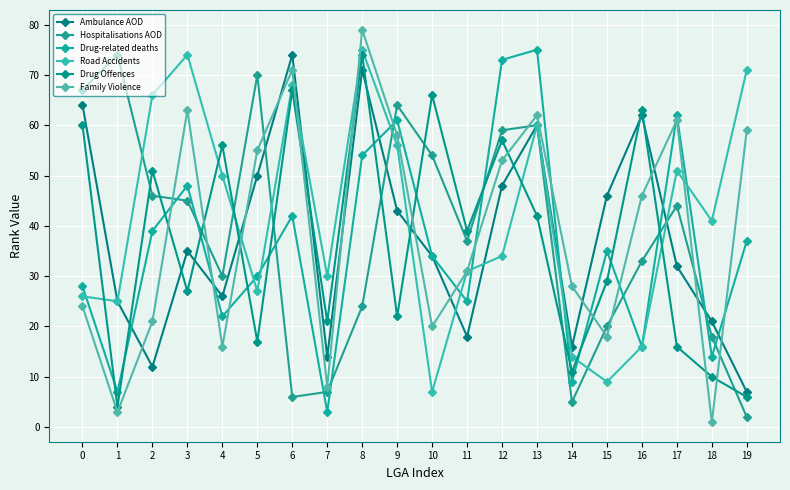

Reading left to right, extract all data points from this chart.

Ambulance AOD: 64	25	12	35	26	50	74	14	71	43	34	18	48	60	16	46	62	32	21	7
Hospitalisations AOD: 67	74	46	45	30	70	6	7	24	64	54	37	59	60	5	20	33	44	18	2
Drug-related deaths: 28	7	39	48	22	30	42	3	54	61	34	25	73	75	9	35	16	62	14	37
Road Accidents: 26	25	66	74	50	27	68	30	75	56	7	31	34	60	14	9	16	51	41	71
Drug Offences: 60	4	51	27	56	17	67	21	74	22	66	39	57	42	11	29	63	16	10	6
Family Violence: 24	3	21	63	16	55	71	8	79	58	20	31	53	62	28	18	46	61	1	59